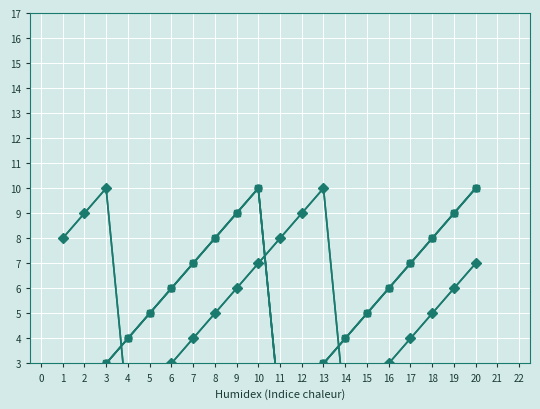

How many lines are shown in the chart?

6